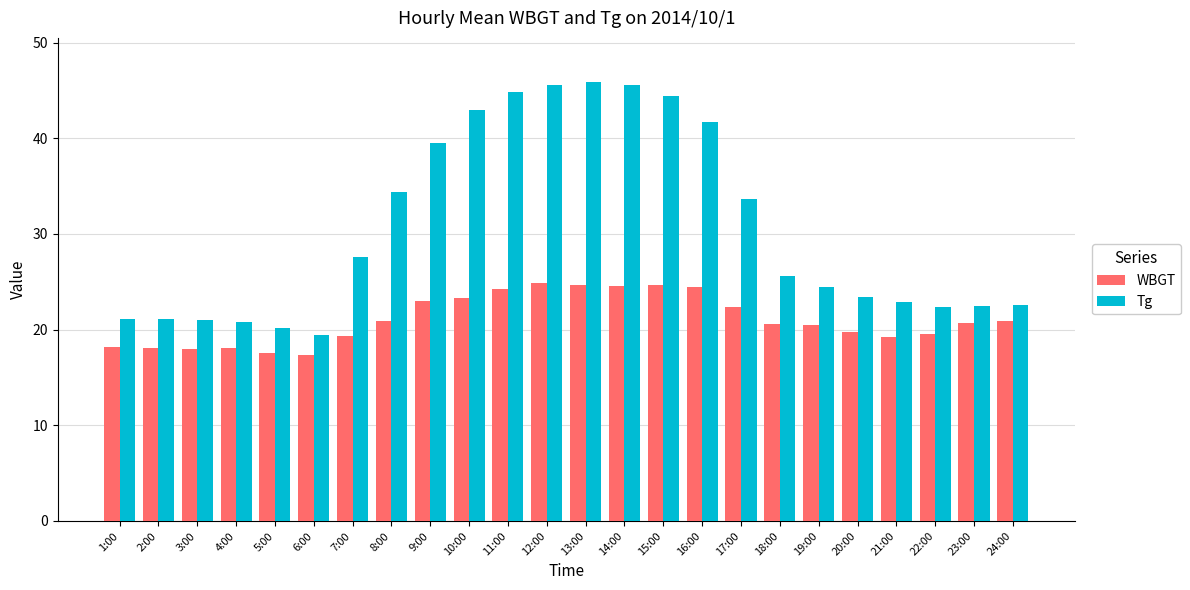

What is the smallest value displayed?

17.3